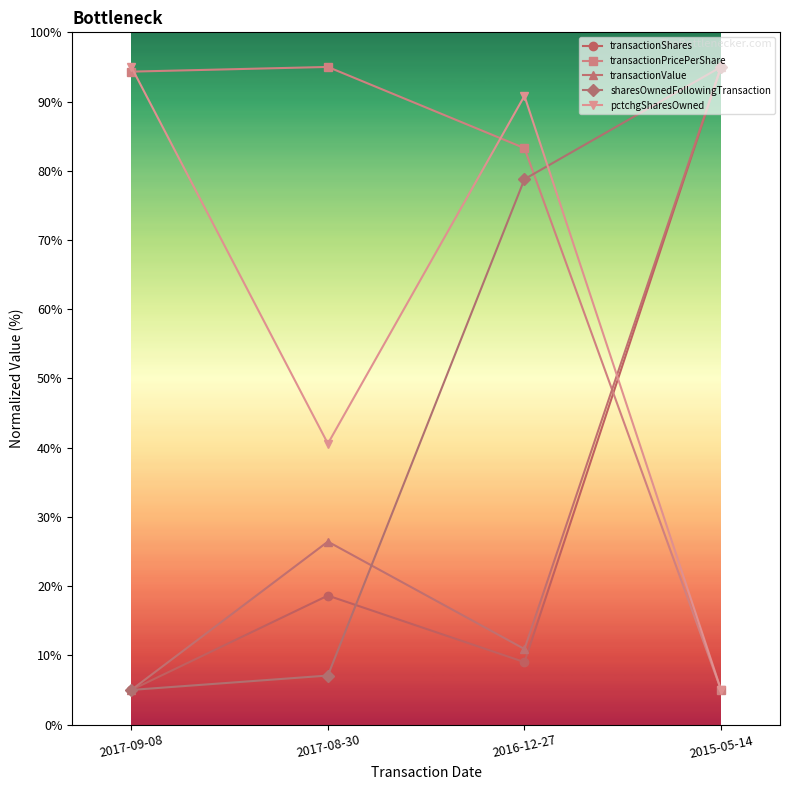

At which label is pctchgSharesOwned closest to 50?

2017-08-30